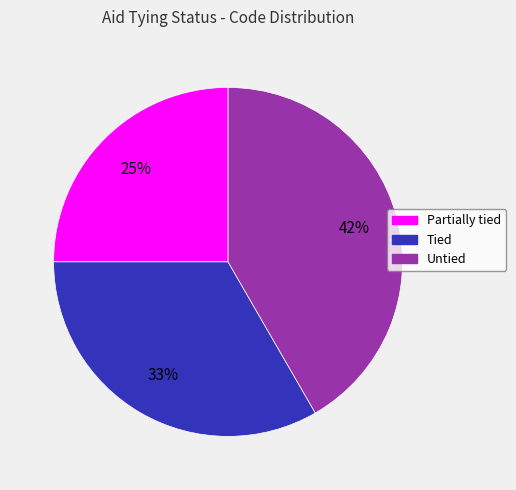

To the nearest percent, what is the difference between the largest and smallest slice percentages?

17%